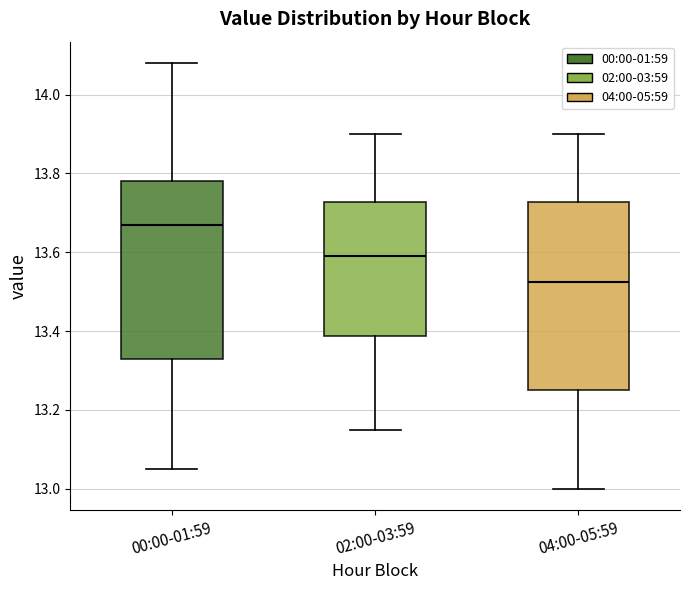

Reading left to right, read every box against the y-axis: the position of its median line, the range the box covers, and the ends of its whiskers. The values are not printed on the chart, so give them approximately, as read against the axis.

00:00-01:59: median 13.68, box 13.34 to 13.78, whiskers 13.06 to 14.08
02:00-03:59: median 13.60, box 13.38 to 13.72, whiskers 13.16 to 13.90
04:00-05:59: median 13.52, box 13.26 to 13.72, whiskers 13.00 to 13.90